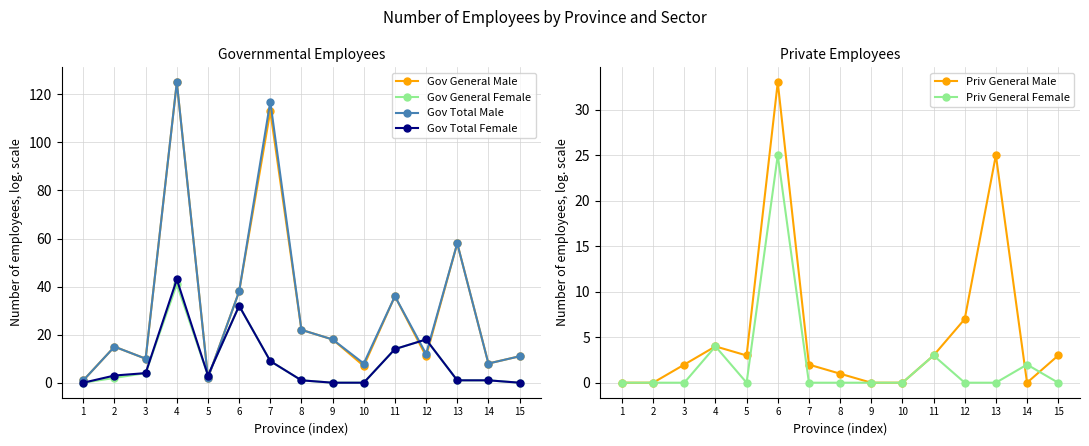

Which series changed the most between 12 and 14?

Gov General Female